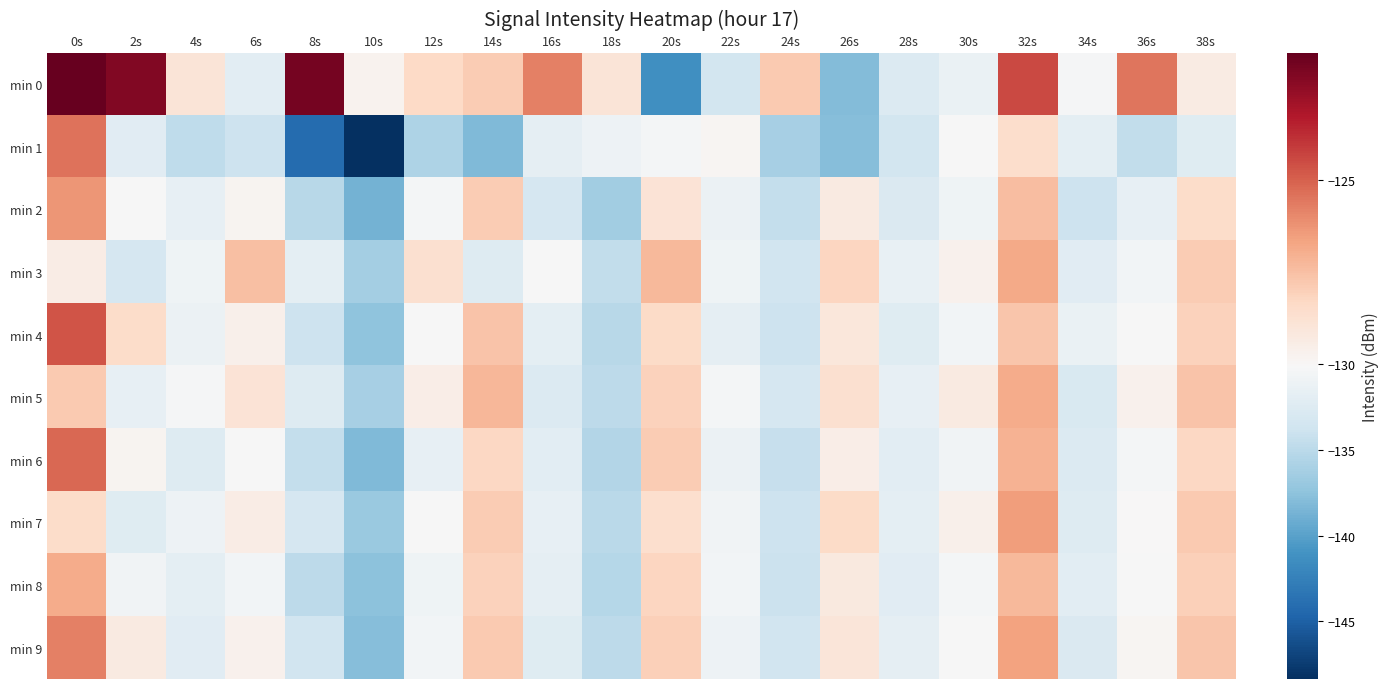

Reading left to right, extract all data points from this chart.

min 0: 0s=-121.5	2s=-122.2	4s=-129.0	6s=-132.0	8s=-121.9	10s=-129.7	12s=-128.4	14s=-127.9	16s=-125.7	18s=-128.9	20s=-141.3	22s=-133.5	24s=-127.9	26s=-138.1	28s=-132.6	30s=-131.3	32s=-124.4	34s=-130.3	36s=-125.5	38s=-129.4
min 1: 0s=-125.4	2s=-132.1	4s=-134.7	6s=-133.9	8s=-144.2	10s=-148.4	12s=-135.7	14s=-138.1	16s=-131.7	18s=-131.0	20s=-130.5	22s=-129.9	24s=-136.1	26s=-137.9	28s=-133.5	30s=-130.1	32s=-128.6	34s=-131.9	36s=-134.6	38s=-132.2
min 2: 0s=-126.3	2s=-130.1	4s=-131.5	6s=-129.8	8s=-135.2	10s=-138.7	12s=-130.4	14s=-127.9	16s=-133.1	18s=-136.4	20s=-128.9	22s=-131.2	24s=-134.5	26s=-129.3	28s=-132.7	30s=-130.8	32s=-127.4	34s=-133.9	36s=-131.6	38s=-128.5
min 3: 0s=-129.4	2s=-133.2	4s=-130.8	6s=-127.5	8s=-131.9	10s=-136.3	12s=-128.7	14s=-132.4	16s=-130.1	18s=-134.6	20s=-127.3	22s=-130.9	24s=-133.5	26s=-128.2	28s=-131.4	30s=-129.7	32s=-126.8	34s=-132.1	36s=-130.6	38s=-127.9
min 4: 0s=-124.7	2s=-128.5	4s=-131.2	6s=-129.6	8s=-133.8	10s=-137.4	12s=-130.1	14s=-127.6	16s=-131.9	18s=-135.2	20s=-128.4	22s=-131.7	24s=-133.9	26s=-129.1	28s=-132.3	30s=-130.5	32s=-127.7	34s=-131.3	36s=-130.2	38s=-128.1
min 5: 0s=-127.8	2s=-131.5	4s=-130.3	6s=-128.9	8s=-132.4	10s=-136.1	12s=-129.5	14s=-127.2	16s=-132.6	18s=-134.8	20s=-128.1	22s=-130.4	24s=-133.2	26s=-128.7	28s=-131.6	30s=-129.3	32s=-126.9	34s=-132.8	36s=-129.7	38s=-127.6
min 6: 0s=-125.2	2s=-129.8	4s=-132.4	6s=-130.1	8s=-134.5	10s=-138.2	12s=-131.6	14s=-128.3	16s=-132.0	18s=-135.4	20s=-127.9	22s=-131.1	24s=-134.3	26s=-129.5	28s=-132.0	30s=-130.7	32s=-127.1	34s=-132.5	36s=-130.4	38s=-128.3
min 7: 0s=-128.5	2s=-132.3	4s=-131.0	6s=-129.4	8s=-133.1	10s=-136.9	12s=-130.2	14s=-127.9	16s=-131.5	18s=-135.0	20s=-128.6	22s=-130.7	24s=-133.8	26s=-128.4	28s=-131.9	30s=-129.6	32s=-126.5	34s=-132.4	36s=-130.0	38s=-127.8
min 8: 0s=-126.9	2s=-130.7	4s=-131.8	6s=-130.5	8s=-134.9	10s=-137.6	12s=-130.9	14s=-128.1	16s=-131.7	18s=-135.3	20s=-128.2	22s=-130.5	24s=-134.0	26s=-129.2	28s=-132.1	30s=-130.4	32s=-127.3	34s=-132.0	36s=-130.1	38s=-128.0
min 9: 0s=-125.8	2s=-129.3	4s=-132.1	6s=-129.7	8s=-133.6	10s=-137.8	12s=-130.6	14s=-127.8	16s=-132.3	18s=-134.9	20s=-128.0	22s=-131.0	24s=-133.6	26s=-129.0	28s=-131.7	30s=-130.2	32s=-126.6	34s=-132.7	36s=-129.9	38s=-127.7